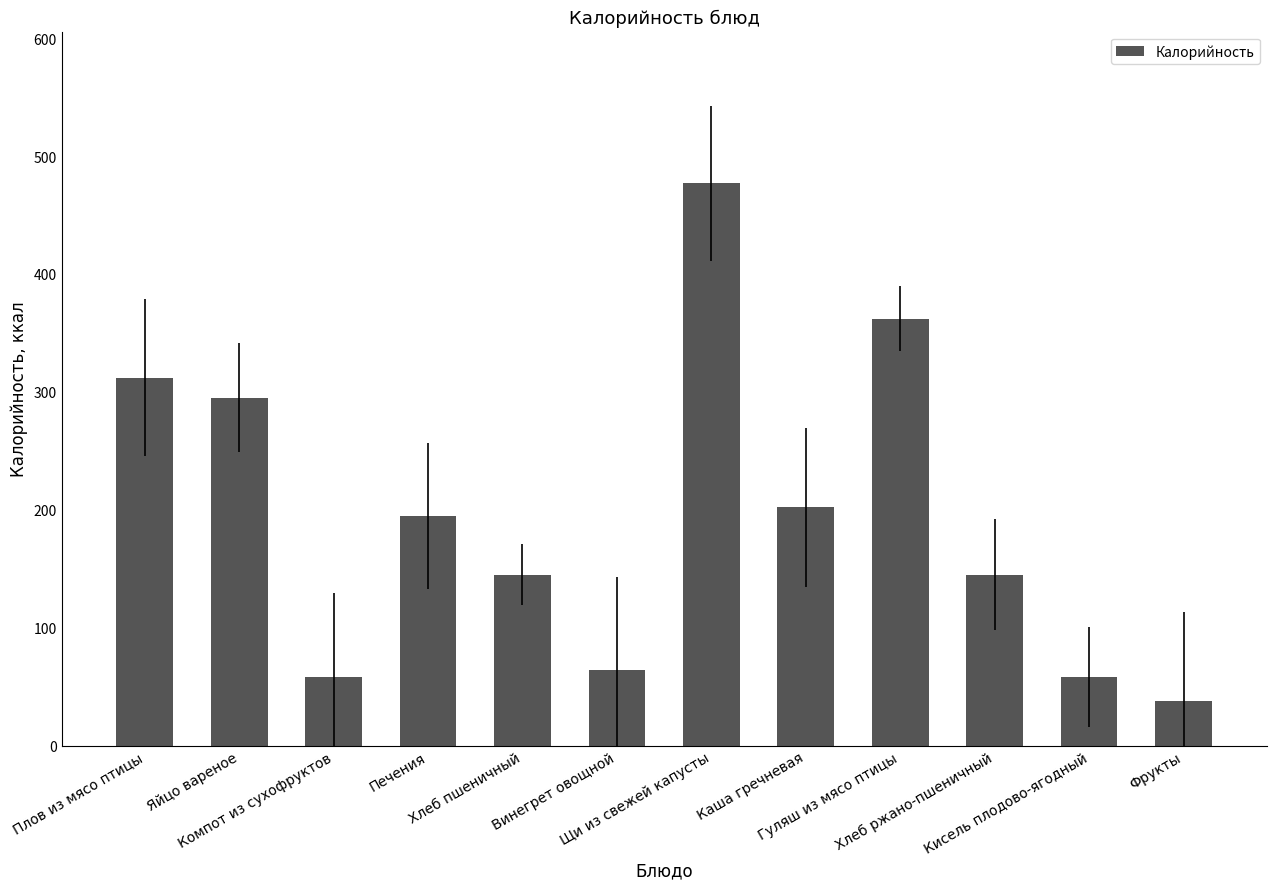

Reading left to right, list all the values displayed in this chart.

Плов из мясо птицы=312	Яйцо вареное=295	Компот из сухофруктов=58	Печения=195	Хлеб пшеничный=145	Винегрет овощной=64	Щи из свежей капусты=477	Каша гречневая=202	Гуляш из мясо птицы=362	Хлеб ржано-пшеничный=145	Кисель плодово-ягодный=58	Фрукты=38